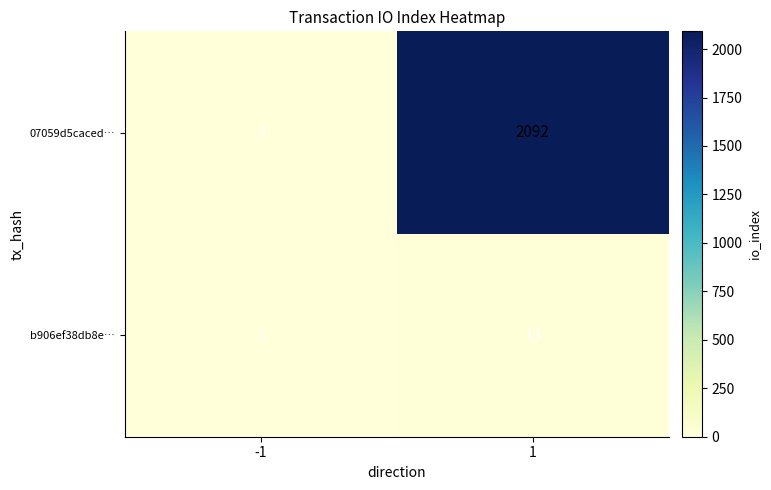

Which series has the largest range (max minus min)?

07059d5caced…